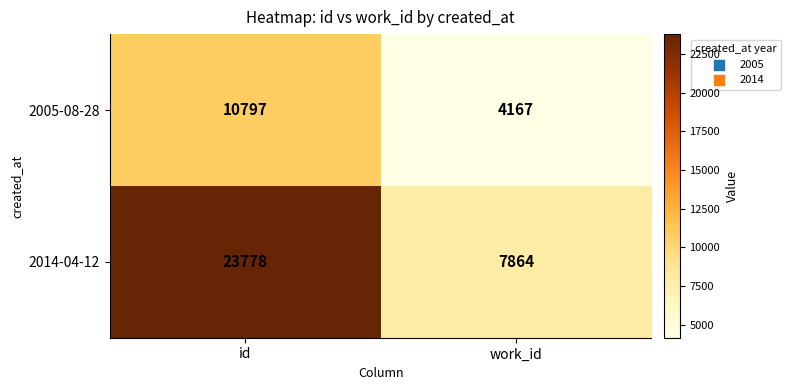

What is the greatest value displayed?

23778